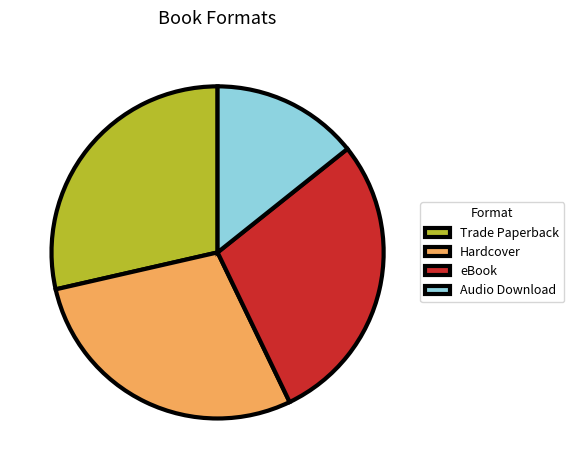

Is Hardcover the majority of the pie?

No